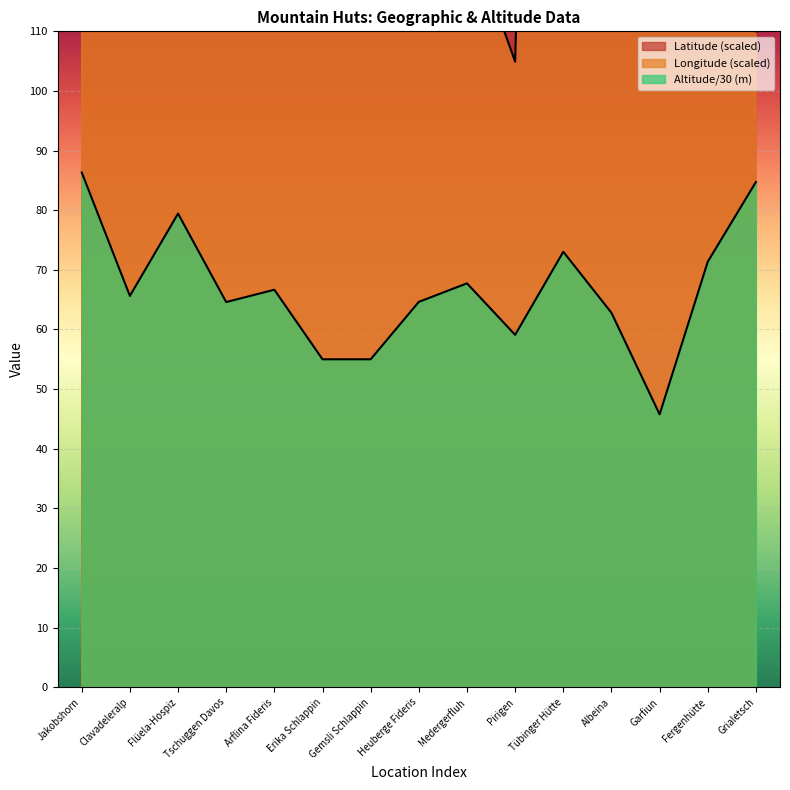

What is the difference between the maximum and minimum values in the Latitude series?

201.7